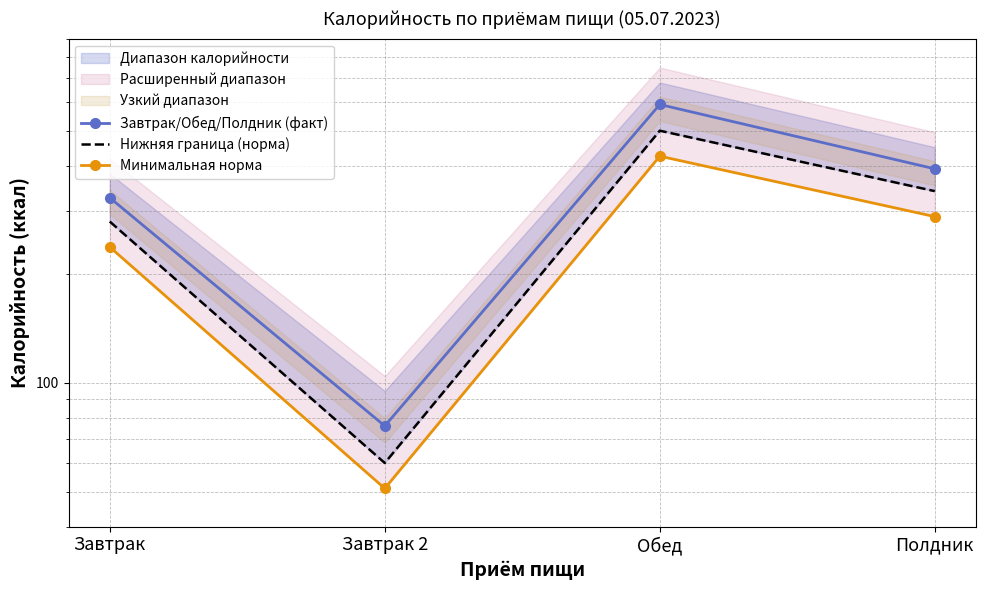

What is the difference between the second highest and second lowest values in the Завтрак/Обед/Полдник (факт) series?

66